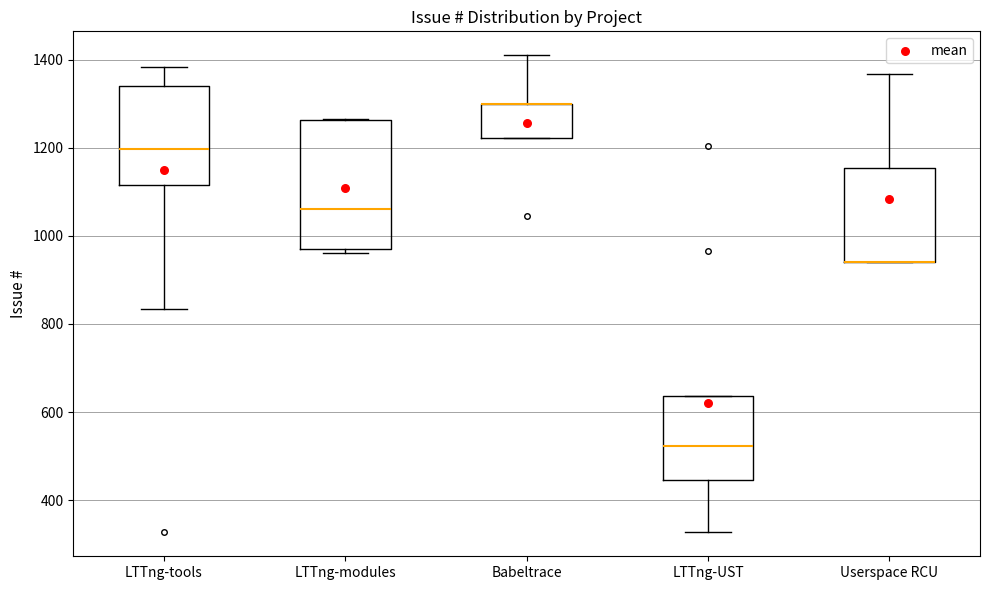

Where is the lower edge of the box for Babeltrace on the y-axis? The values are not printed on the chart, so give them approximately, as read against the axis.

1220